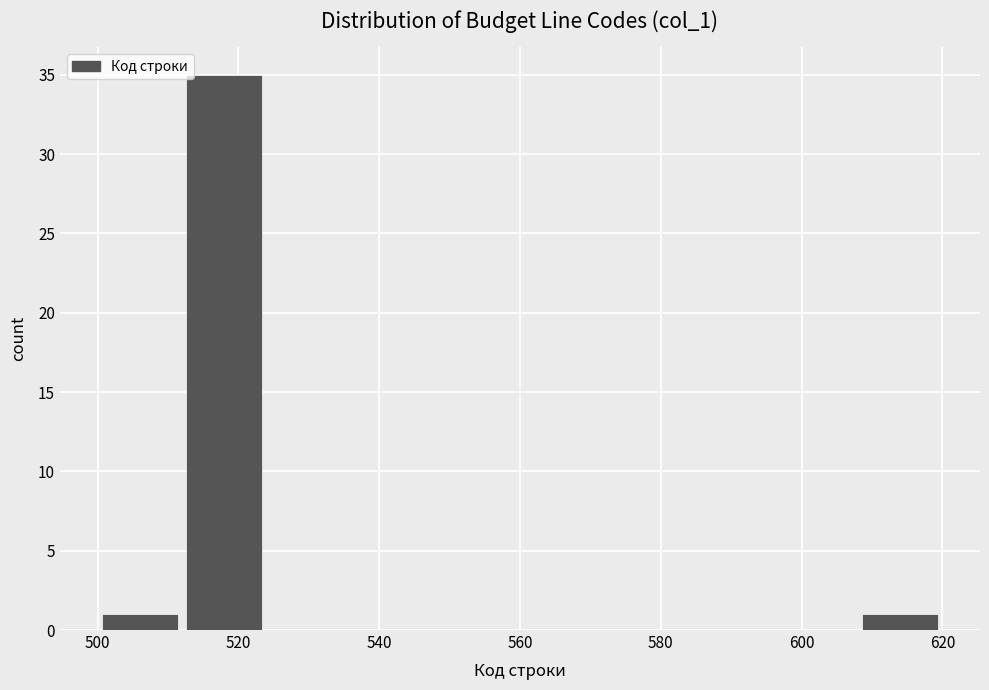

Over which range of the x-axis is the bar tallest?

512 to 524